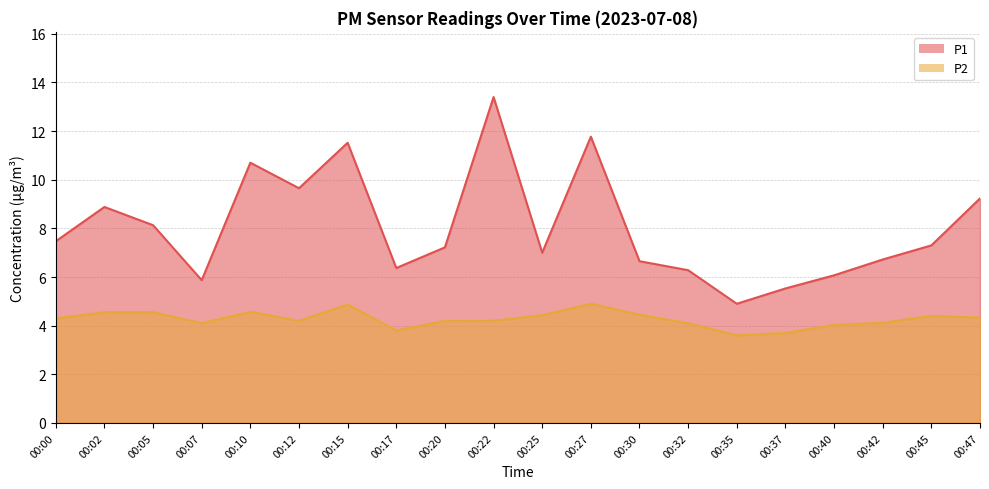

How many interior local peaks does the P1 series have?

5